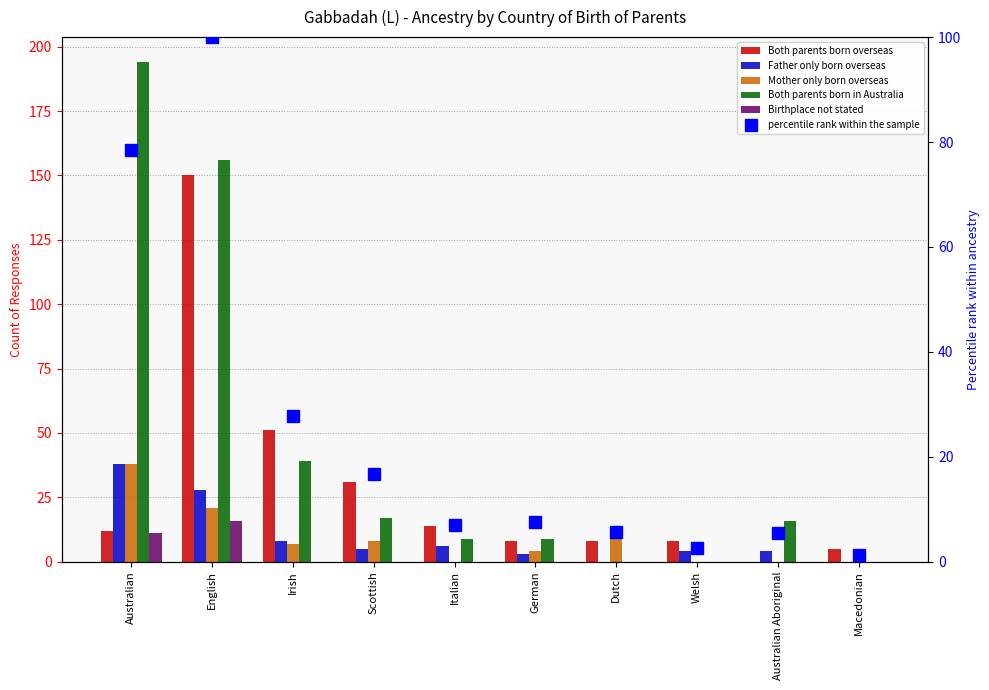

What is the difference between the maximum and minimum values in the Both parents born in Australia series?

194.0